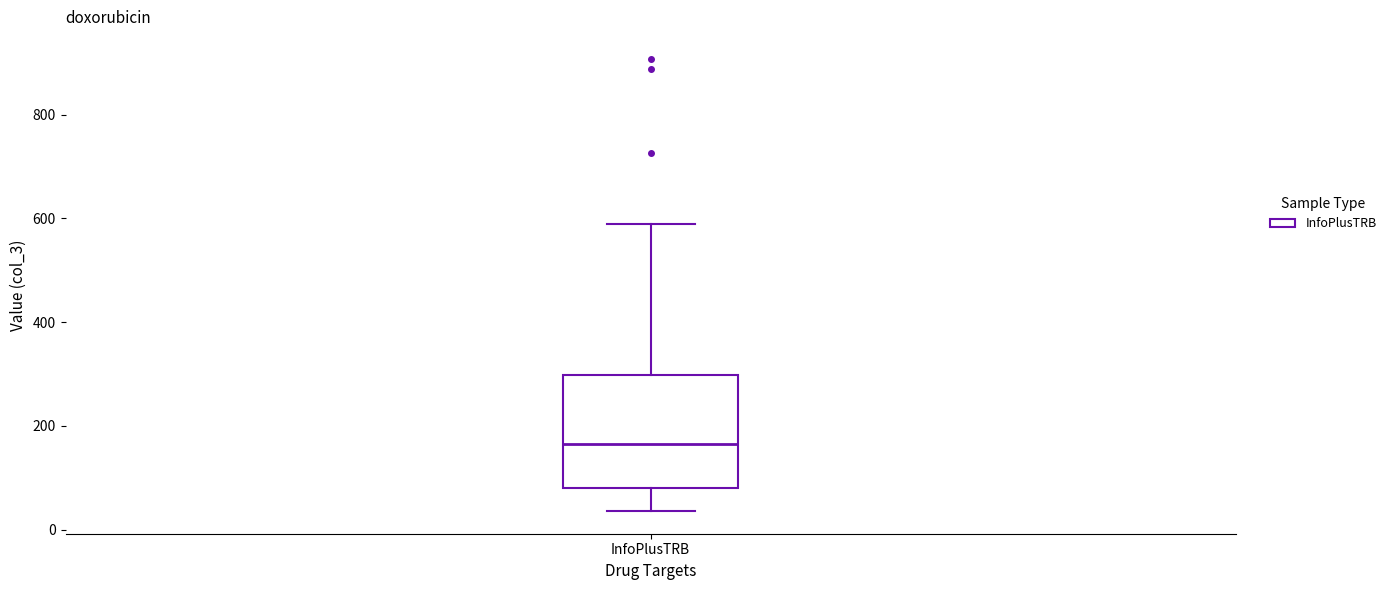

Where does the upper whisker of the box for InfoPlusTRB end on the y-axis? The values are not printed on the chart, so give them approximately, as read against the axis.

580